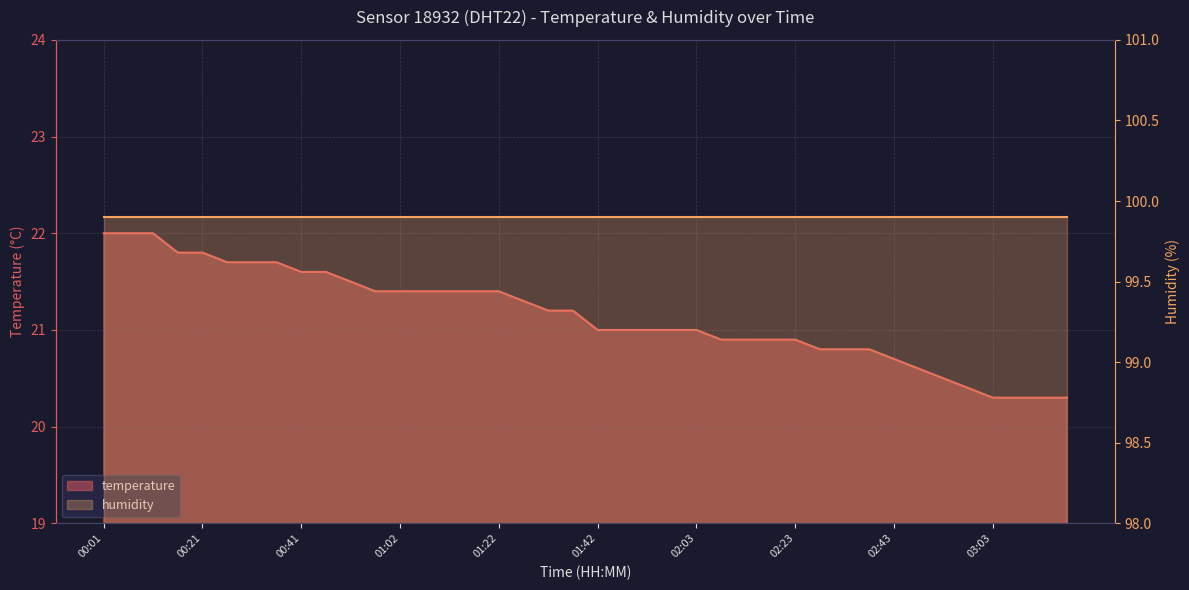

What is the change in value from 00:56 to 02:43?

-0.7